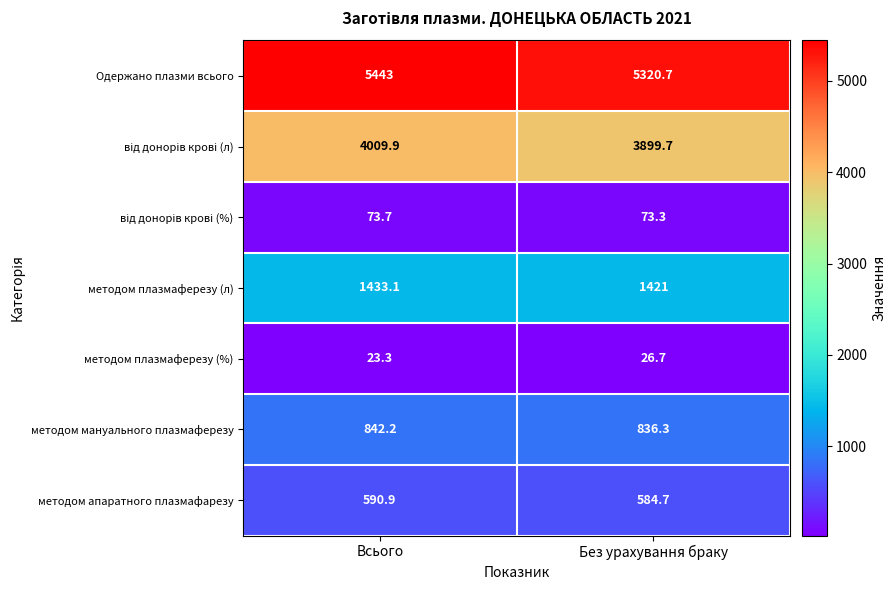

What is the total value across all series at Без урахування браку?

12162.4